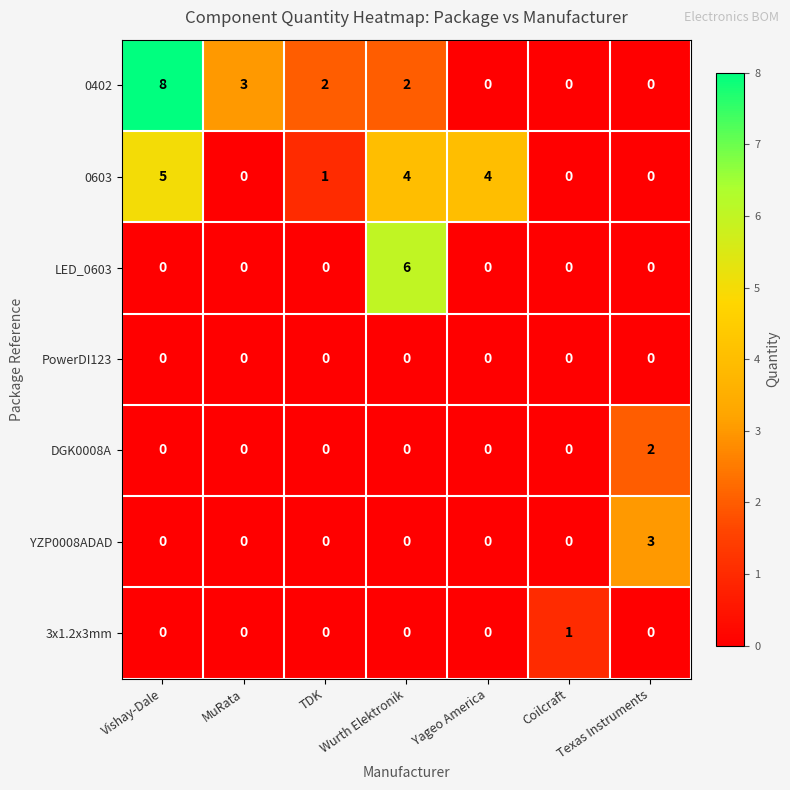

Count the 3x1.2x3mm values in the range 0 to 1.

7